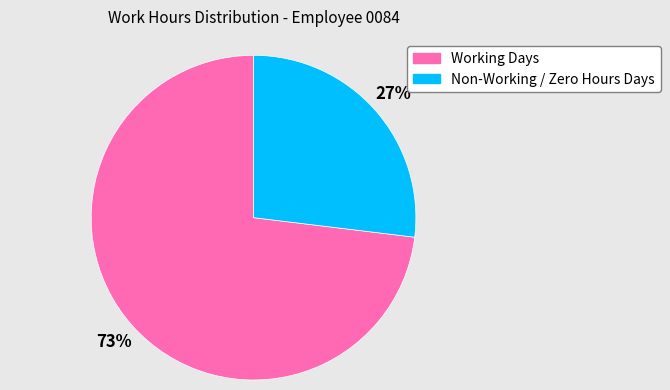

To the nearest percent, what is the average slice percentage?

50%